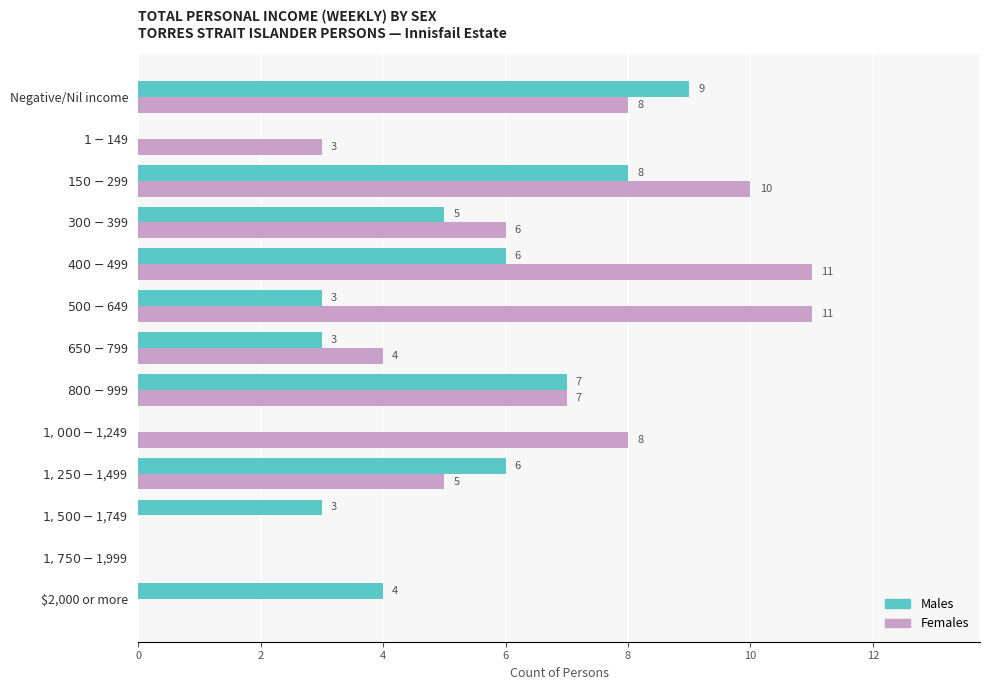

Which series has the largest total across all categories?

Females